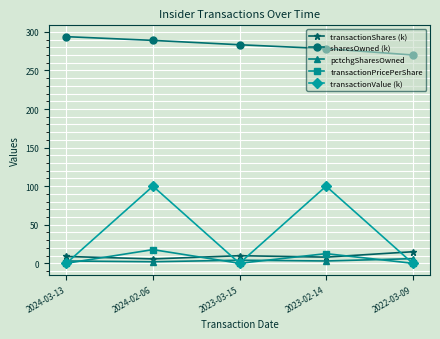

Which series has the largest range (max minus min)?

transactionValue (k)